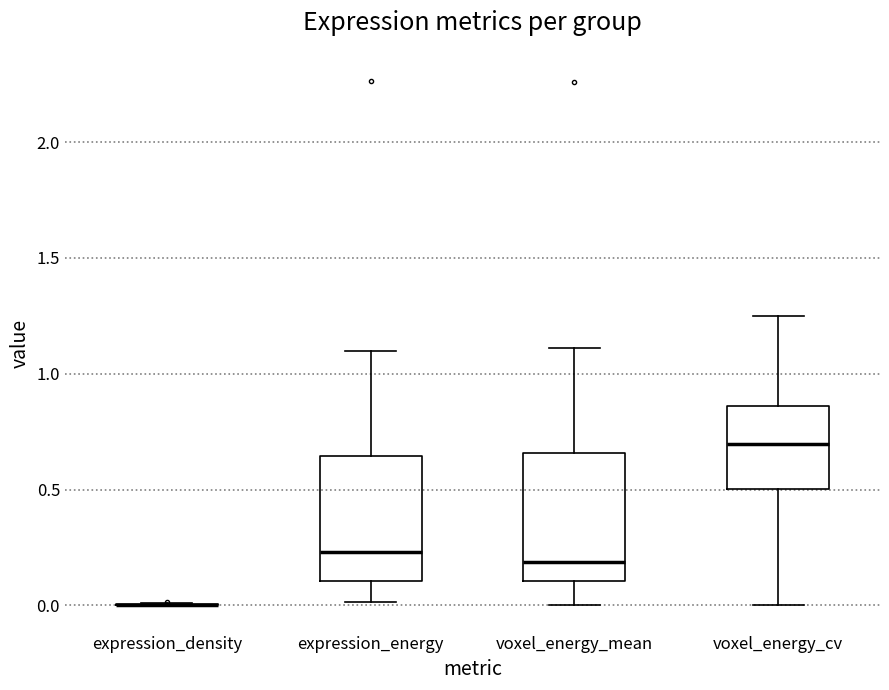

Reading left to right, transcribe this box plot: for each box, give where its median line is, the range the box spans, and where its two whiskers end, as read against the y-axis. The values are not printed on the chart, so give them approximately, as read against the axis.

expression_density: box collapsed to a line at 0.00, whiskers 0.00 to 0.00
expression_energy: median 0.25, box 0.10 to 0.65, whiskers 0.00 to 1.10
voxel_energy_mean: median 0.20, box 0.10 to 0.65, whiskers 0.00 to 1.10
voxel_energy_cv: median 0.70, box 0.50 to 0.85, whiskers 0.00 to 1.25